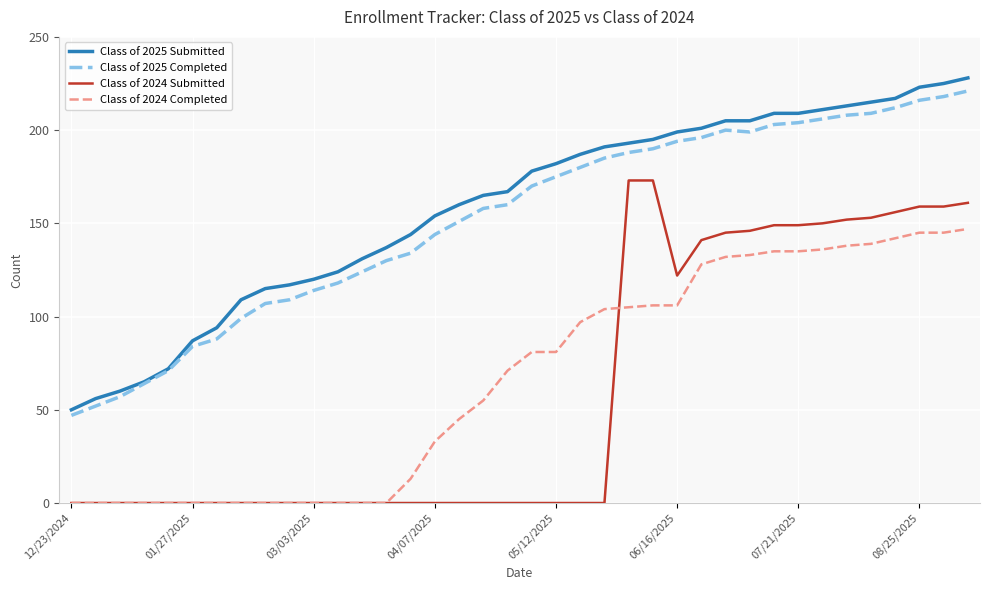

Does the chart have visible grid lines?

Yes